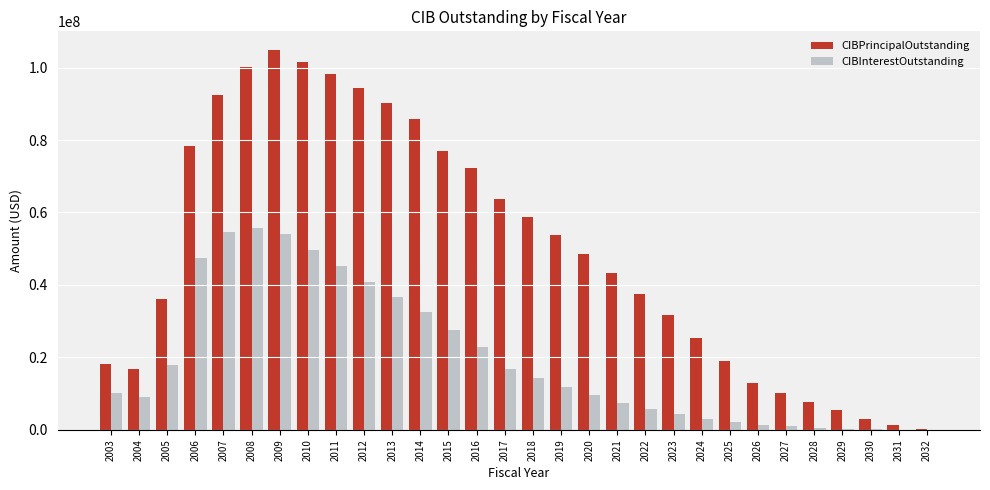

What is the highest value of the CIBInterestOutstanding series?

55601664.2